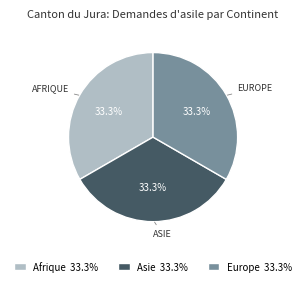

How many slices are in this pie chart?

3